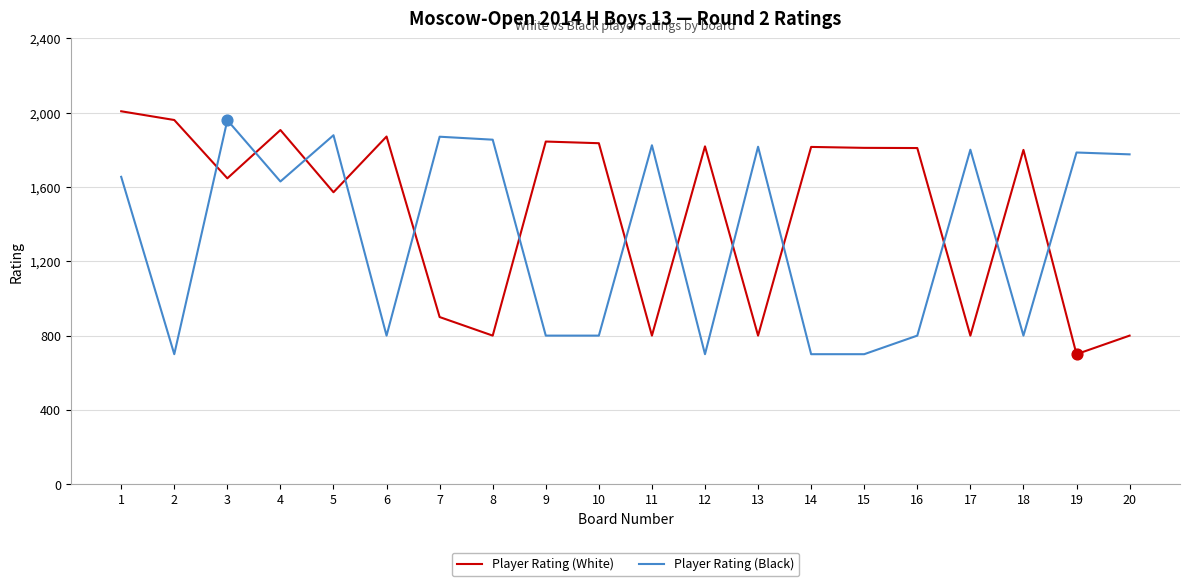

What are all the series names shown in the legend?

Player Rating (White), Player Rating (Black)